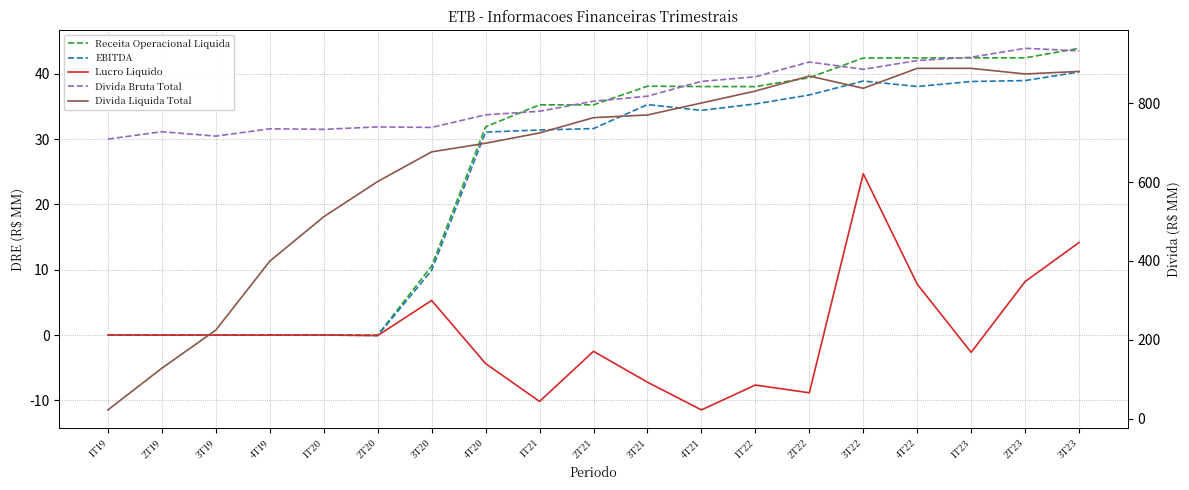

What is the greatest value displayed?

939.0